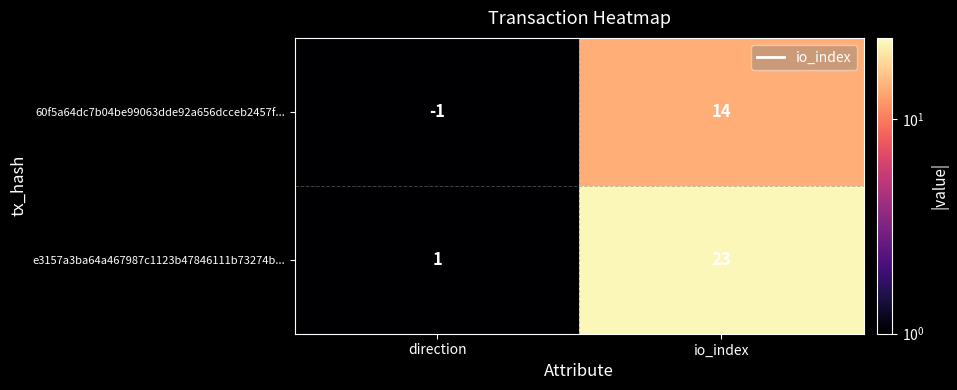

What is the total value across all series at io_index?

37